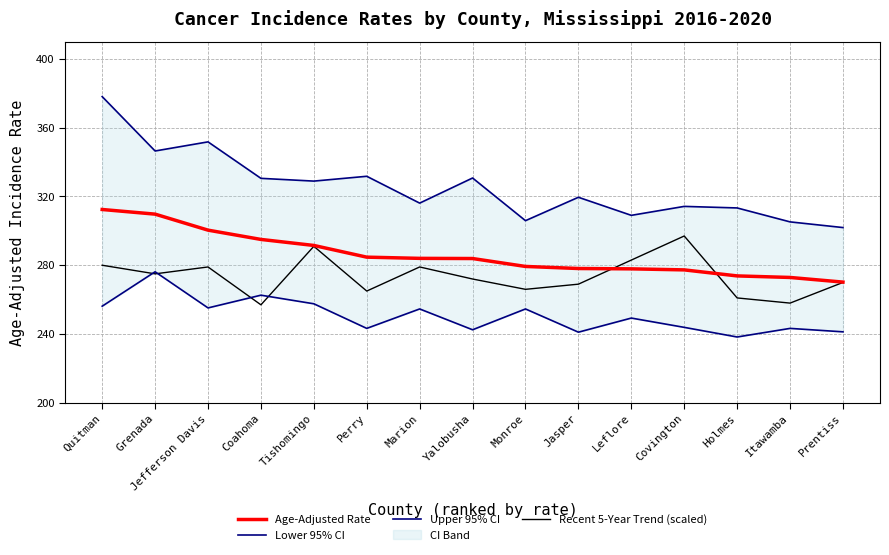

At which category is the sum across all series the highest?

Quitman